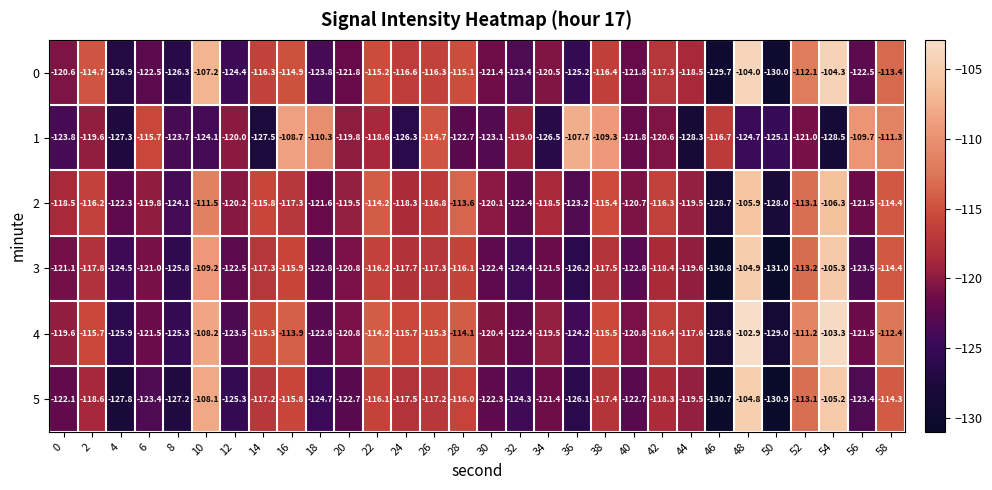

How many categories are shown in the chart?

30